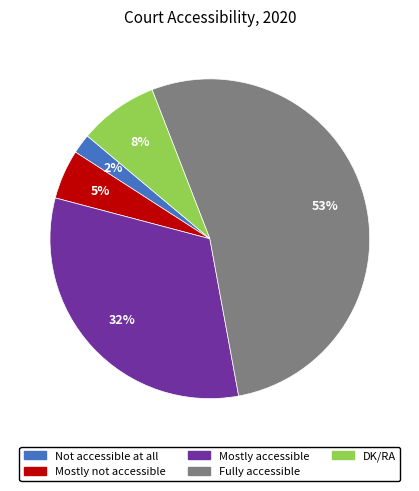

What percentage is the Mostly not accessible slice, to the nearest percent?

5%